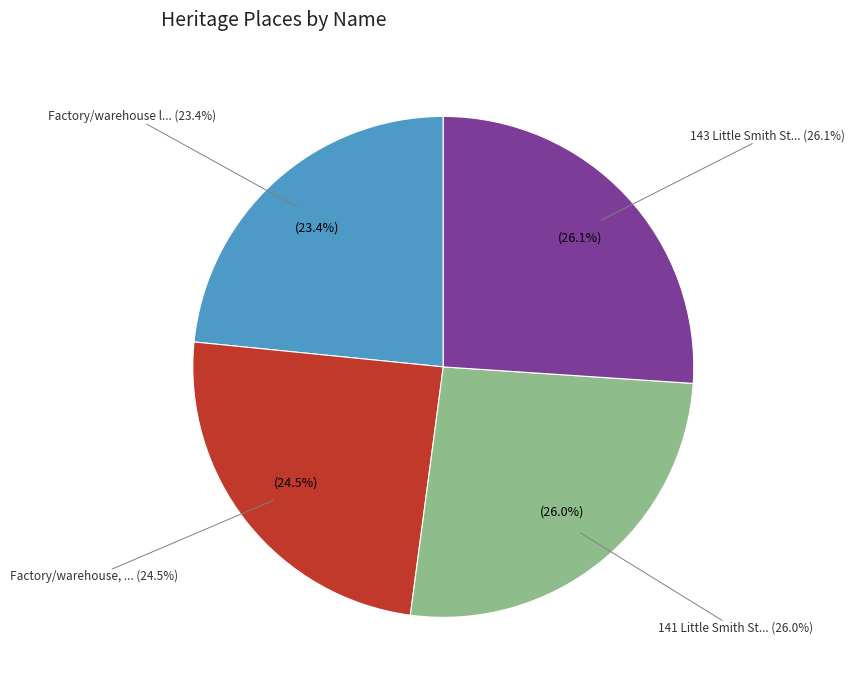

Does Factory/warehouse later Townhouses represent more than half of the total?

No